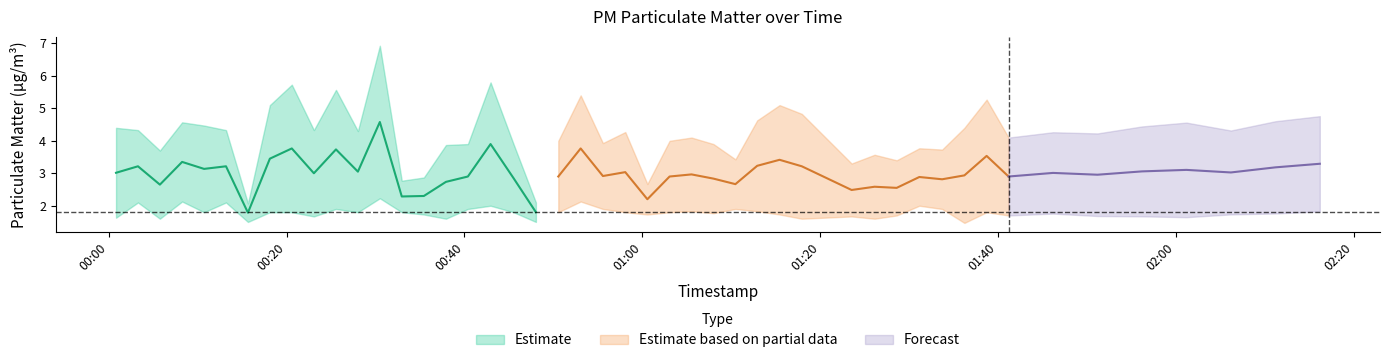

True or false: P2 and P1 cross at least once.

False